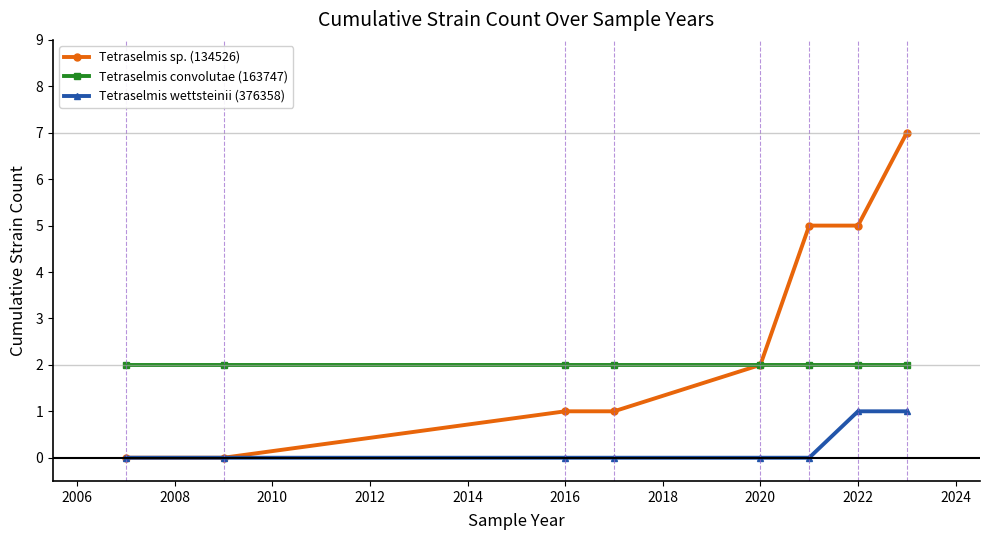

Reading left to right, extract all data points from this chart.

Tetraselmis sp. (134526): 0	0	1	1	2	5	5	7
Tetraselmis convolutae (163747): 2	2	2	2	2	2	2	2
Tetraselmis wettsteinii (376358): 0	0	0	0	0	0	1	1